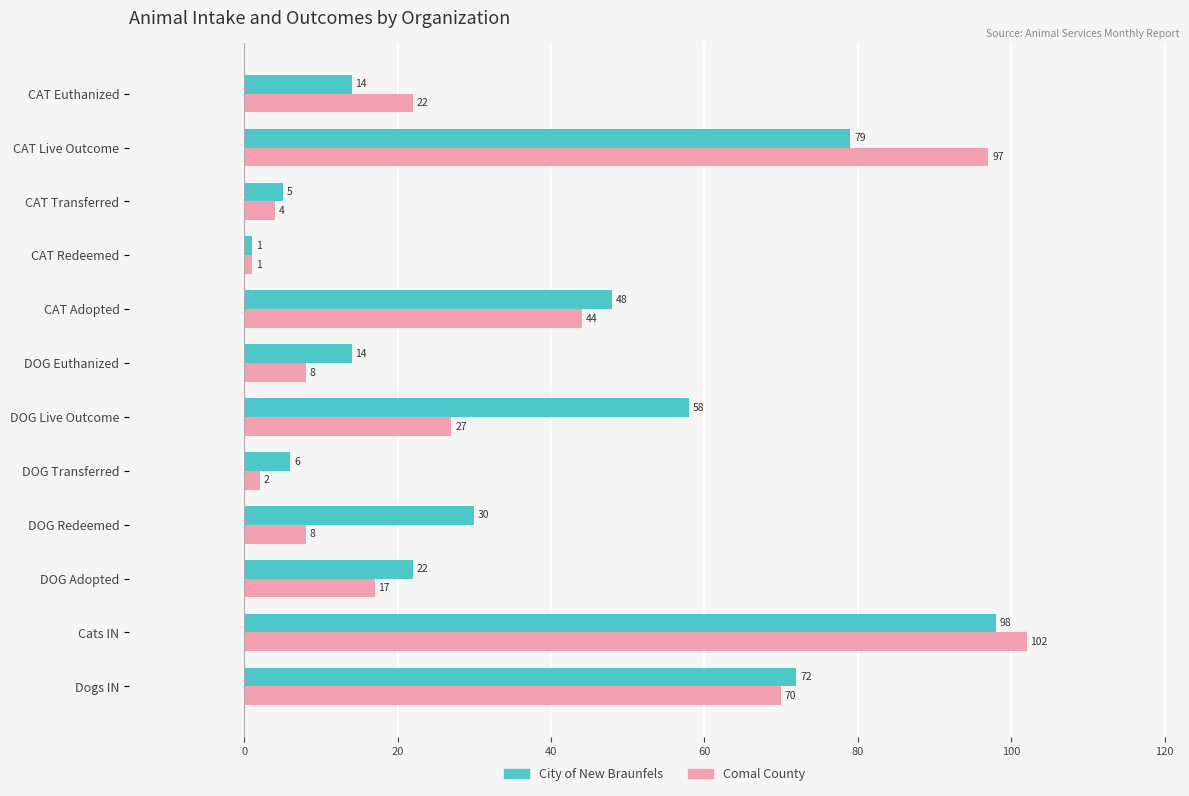

Count the number of data series in this chart.

2